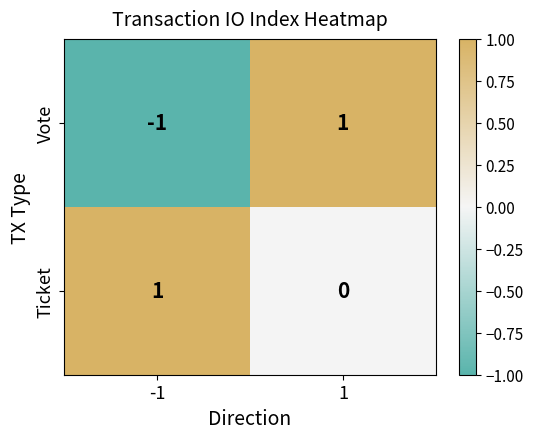

Reading left to right, what are all the values shown in this chart?

Vote: -1=-1	1=1
Ticket: -1=1	1=0